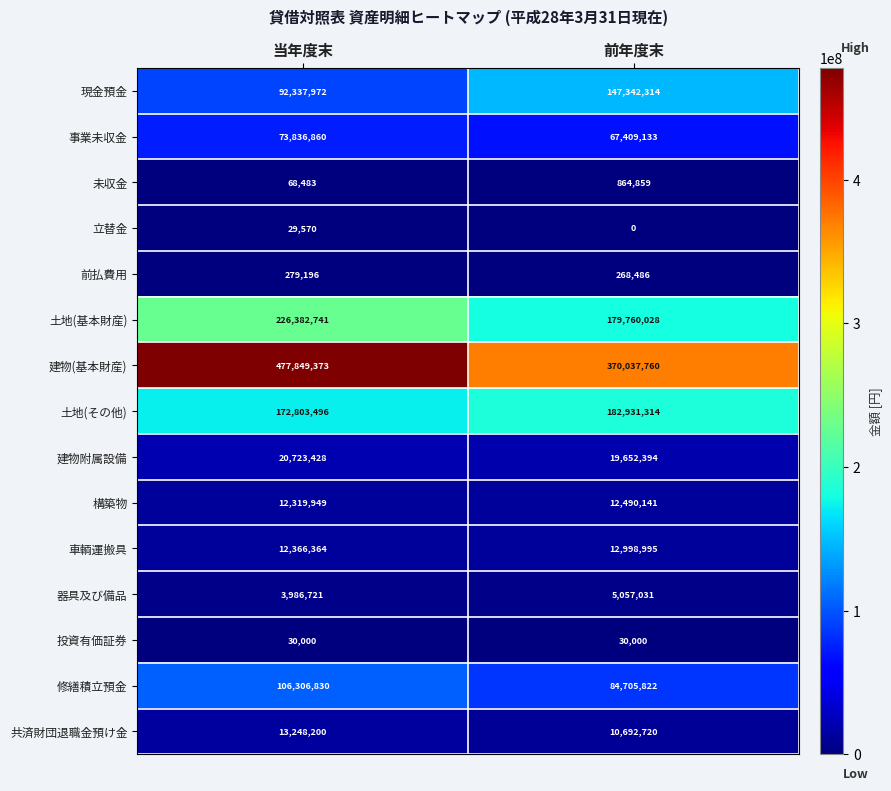

Read the 修繕積立預金 value at 前年度末.

84705822